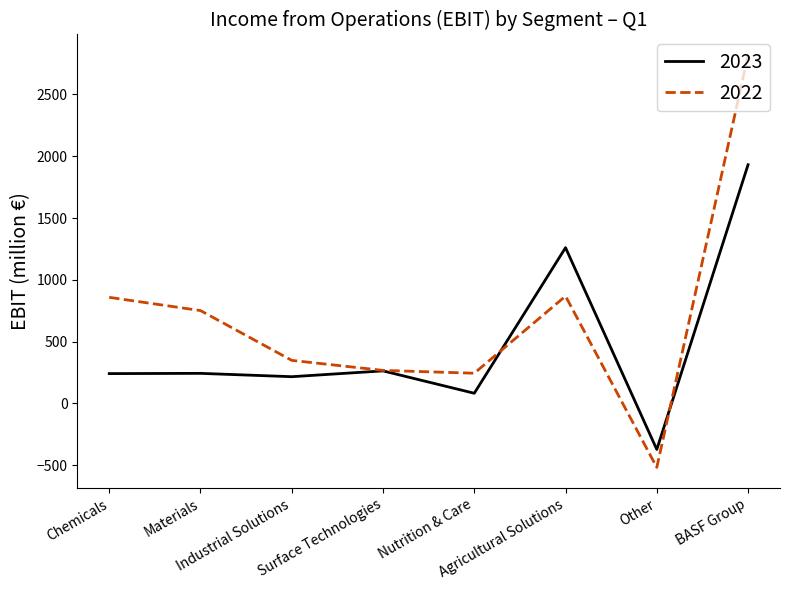

At which label does 2023 reach its minimum?

Other